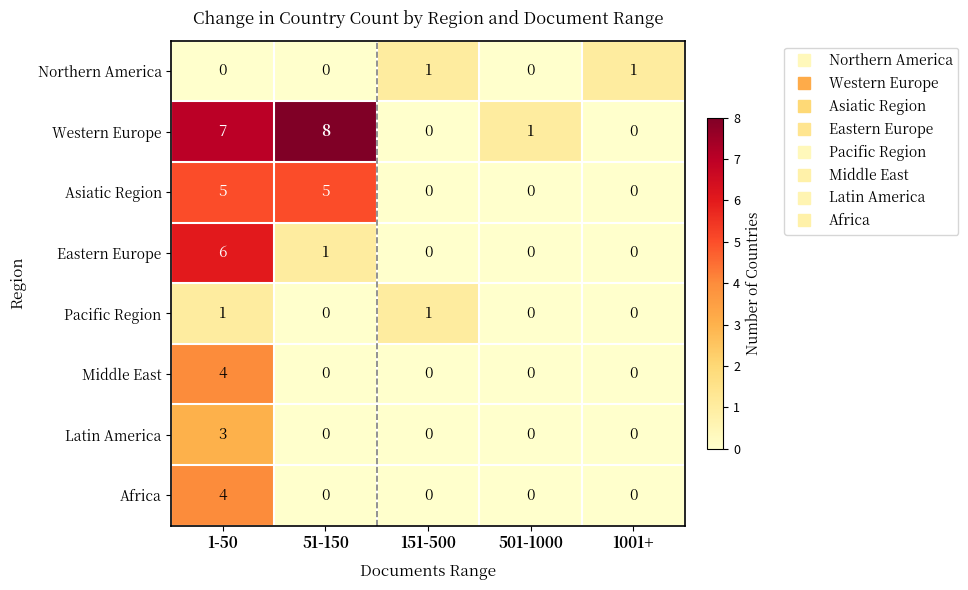

What is the highest value of the Asiatic Region series?

5